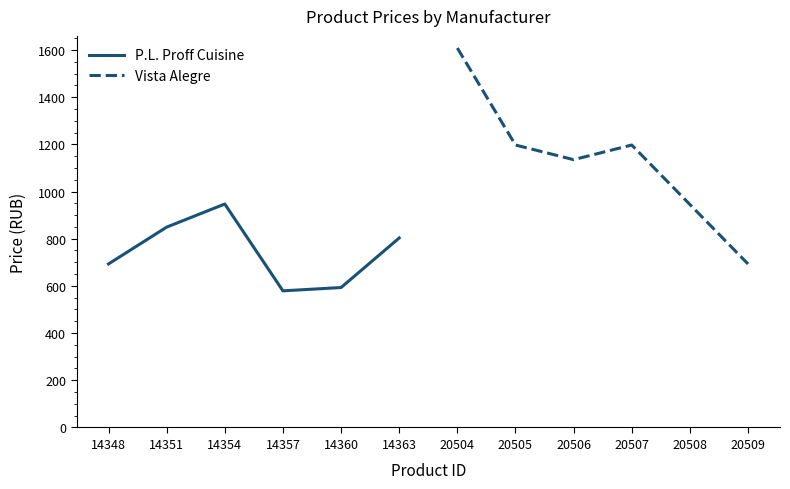

At which label does P.L. Proff Cuisine reach its peak?

14354